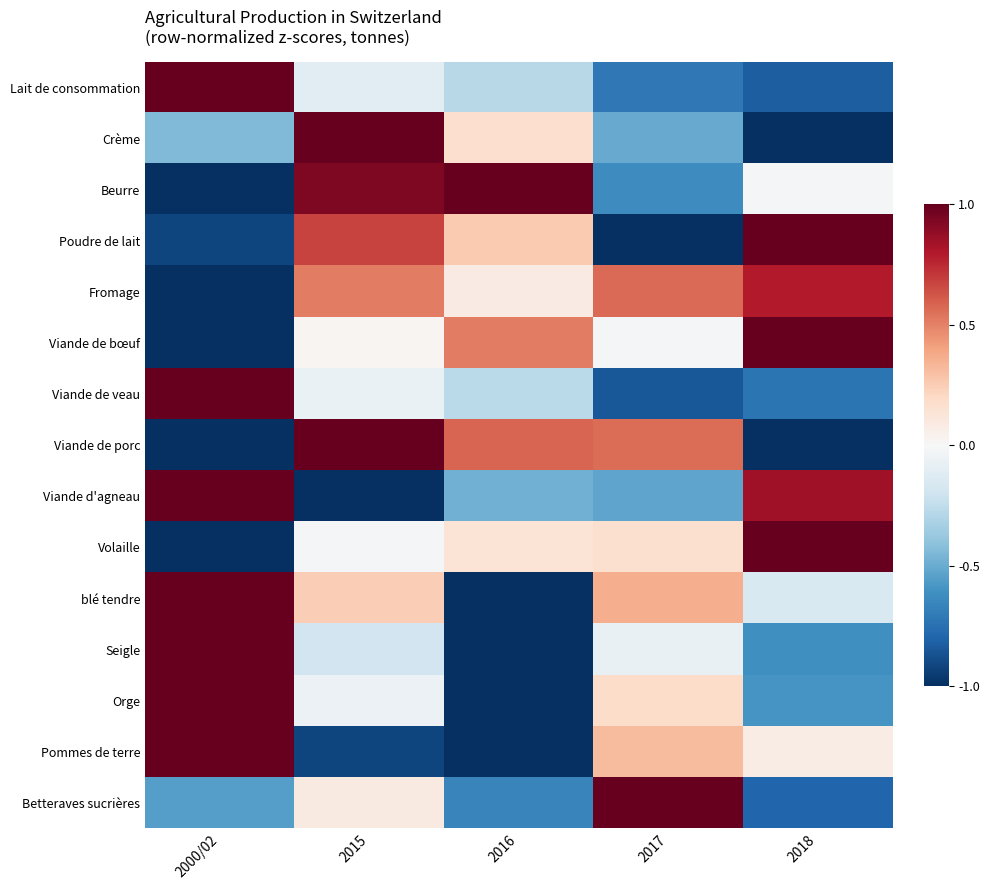

At which category is the sum across all series the highest?

2015